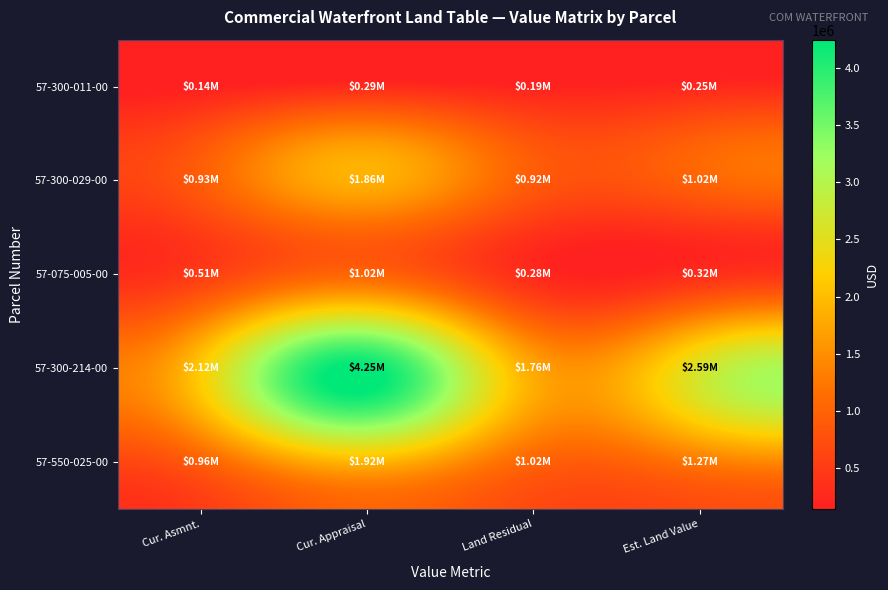

Which series has the largest total across all categories?

57-300-214-00